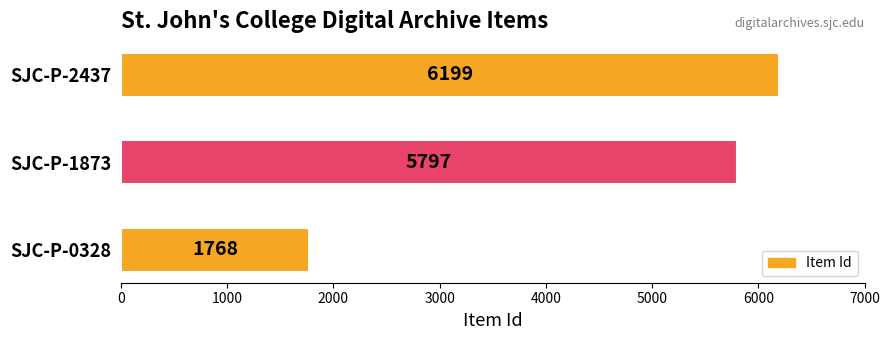

Reading top to bottom, extract all data points from this chart.

SJC-P-2437=6199	SJC-P-1873=5797	SJC-P-0328=1768